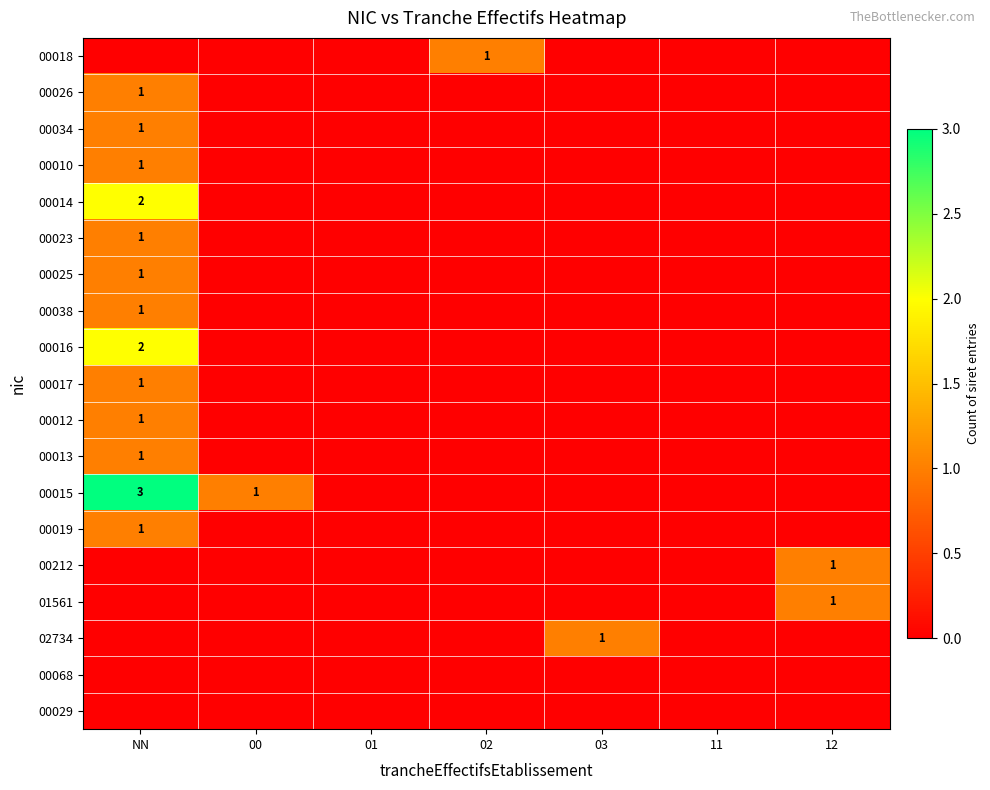

The value of 00023 at NN is 1. True or false?

True